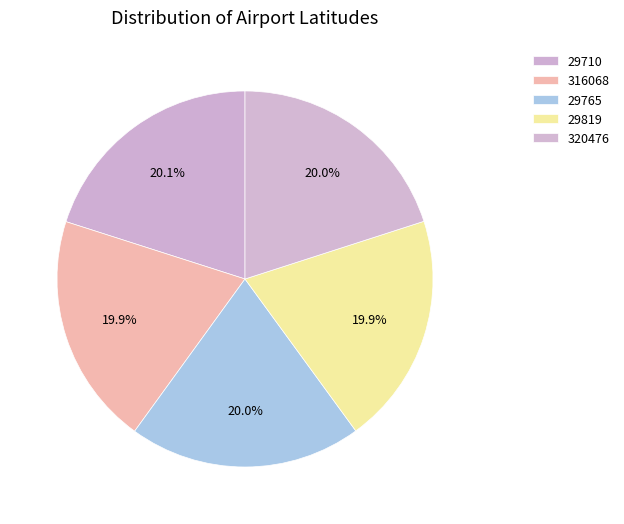

Rank the categories by value from highest to lowest.

29710, 320476, 29765, 316068, 29819